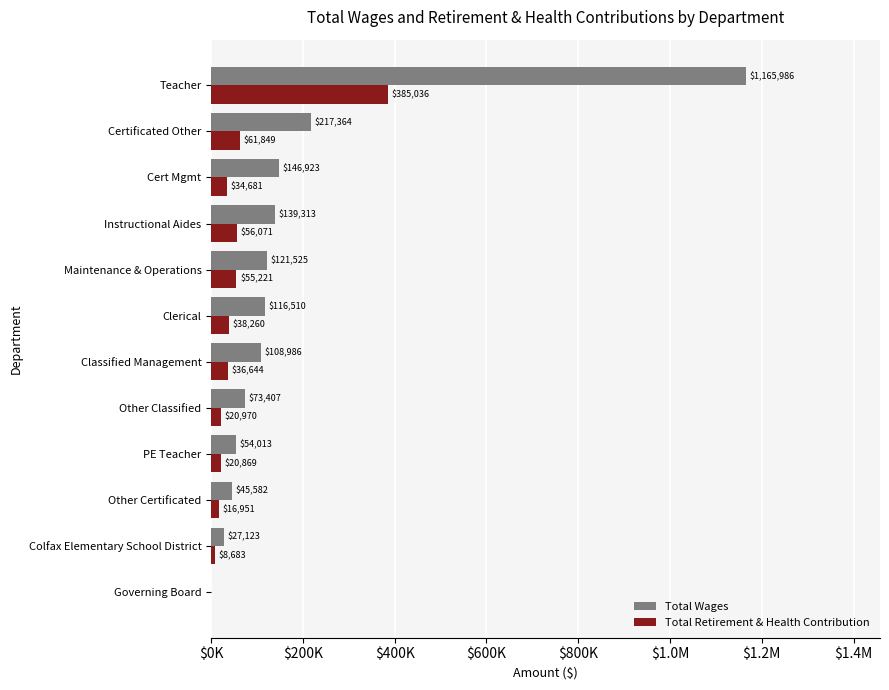

What are all the series names shown in the legend?

Total Wages, Total Retirement & Health Contribution